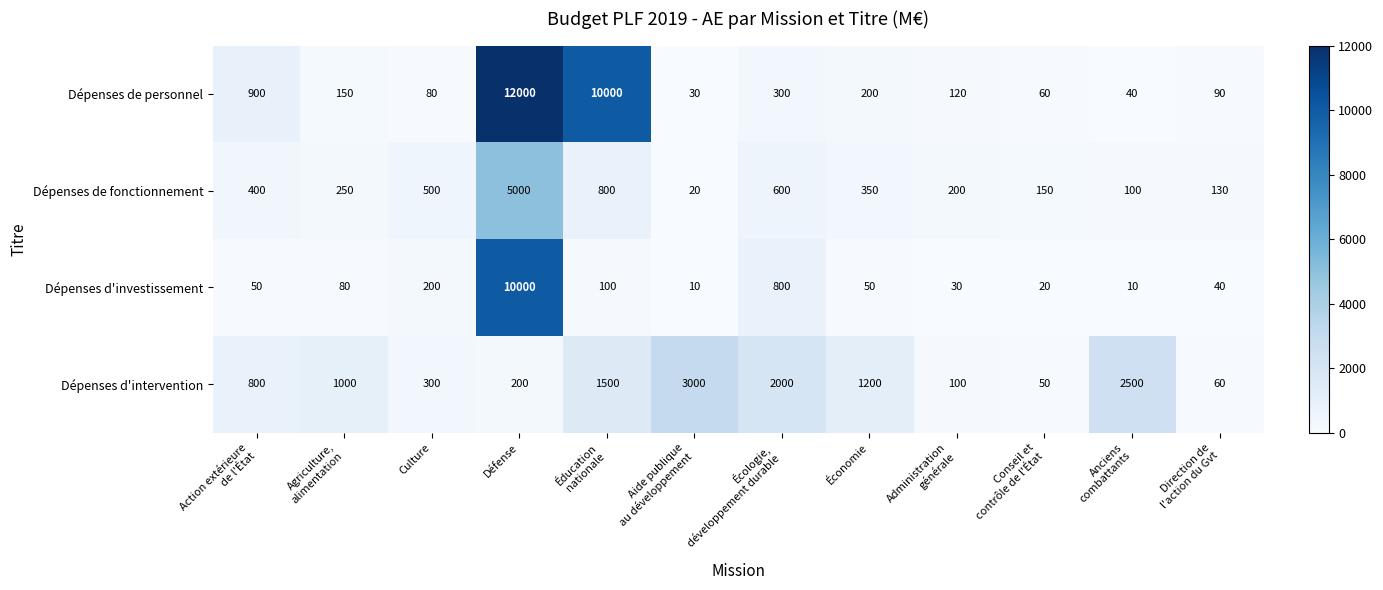

True or false: Dépenses de personnel has a value of 80 at Culture.

True